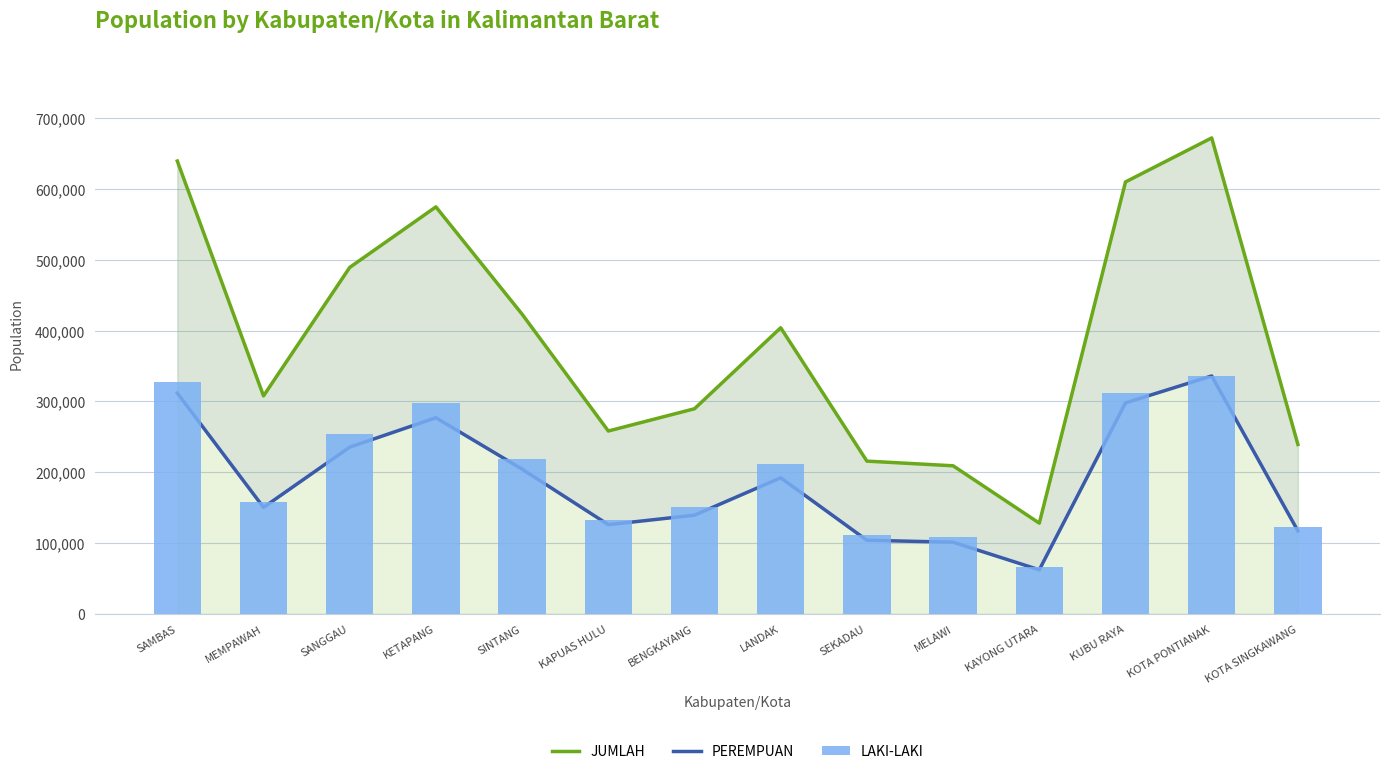

What is the label of the 12th bar from the left?

KUBU RAYA